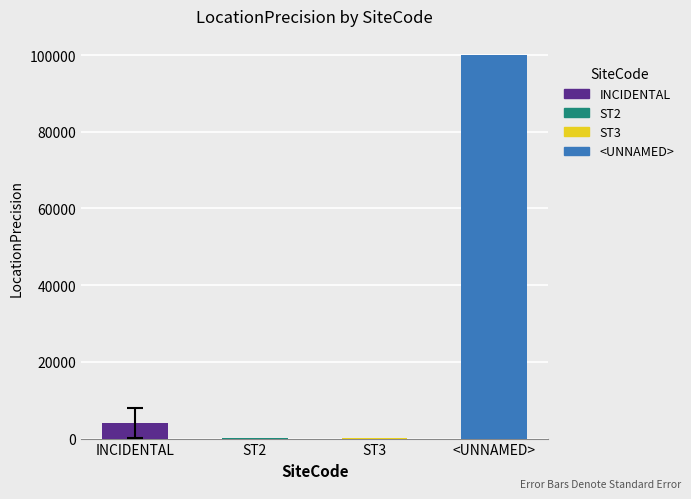

How many data points are above 20000?

1